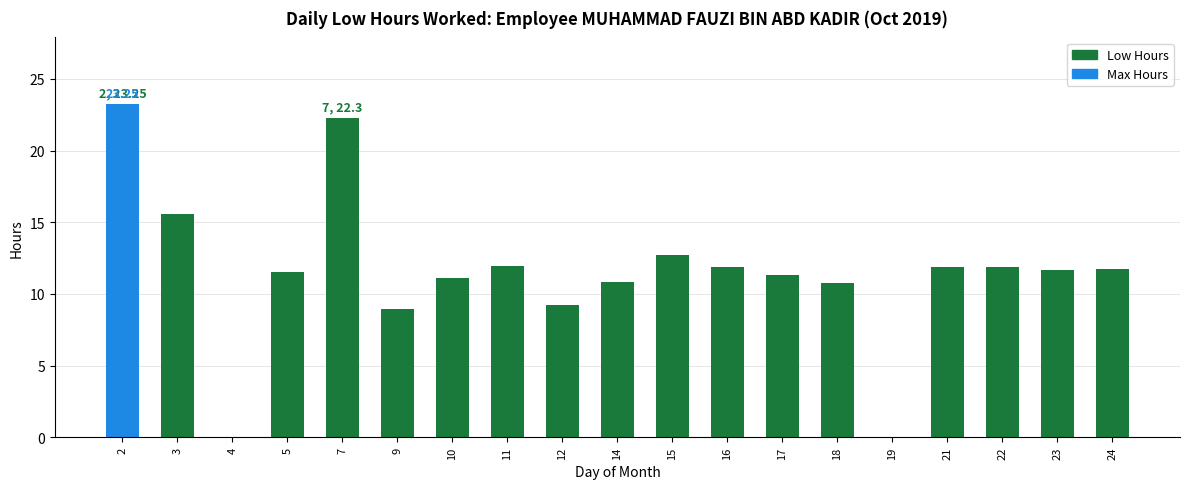

What is the sum of the values at 17 and 23?

23.0